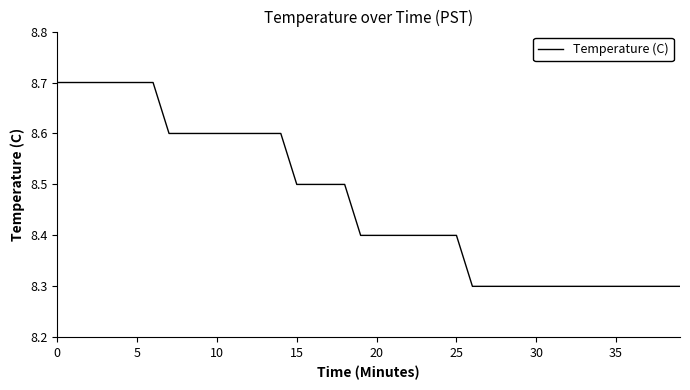

What is the greatest value displayed?

8.7